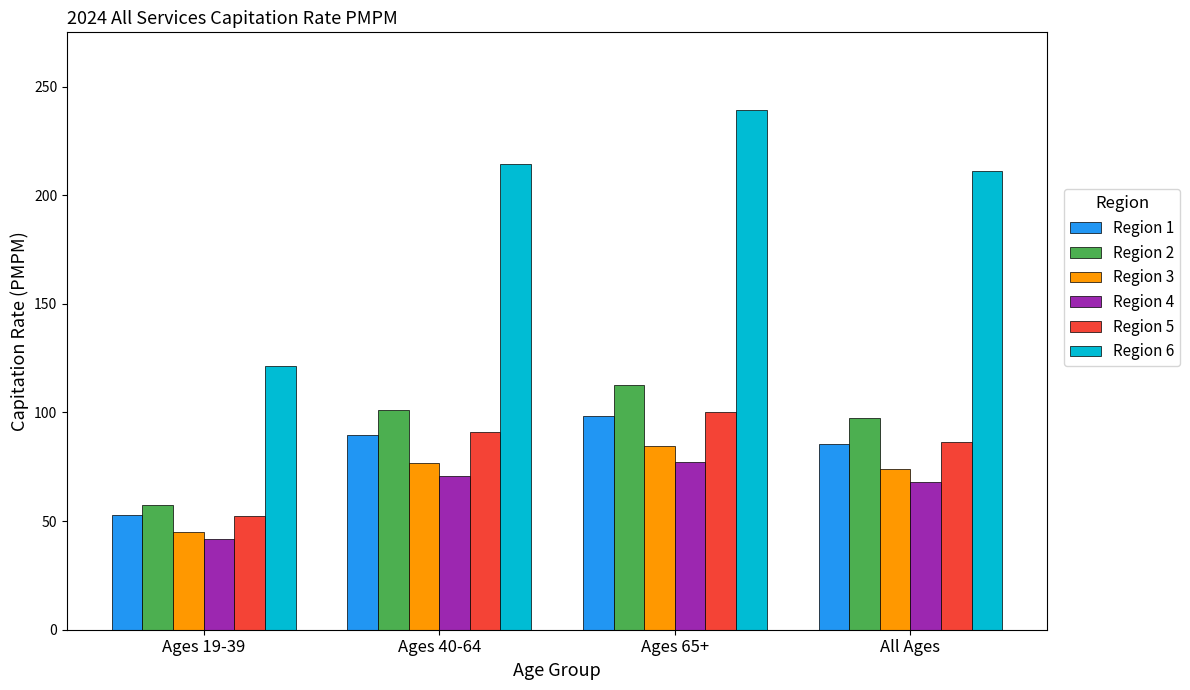

Which category has the highest value in the Region 1 series?

Ages 65+